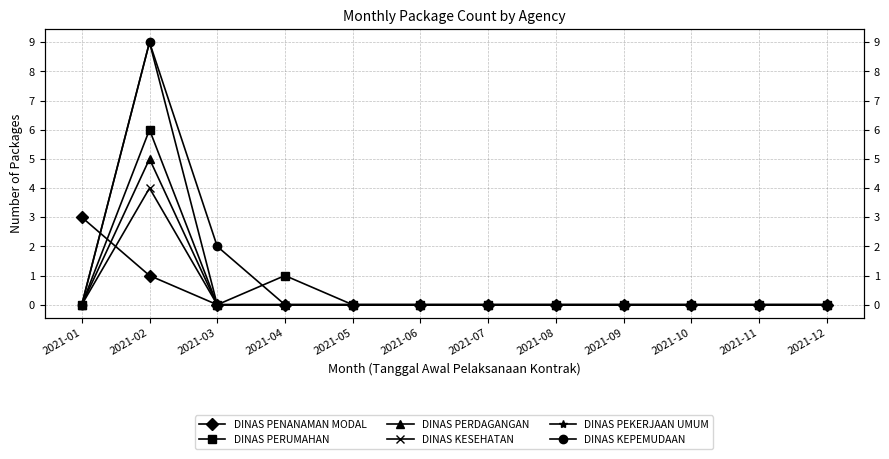

What is the average value of the DINAS PEKERJAAN UMUM series?

1